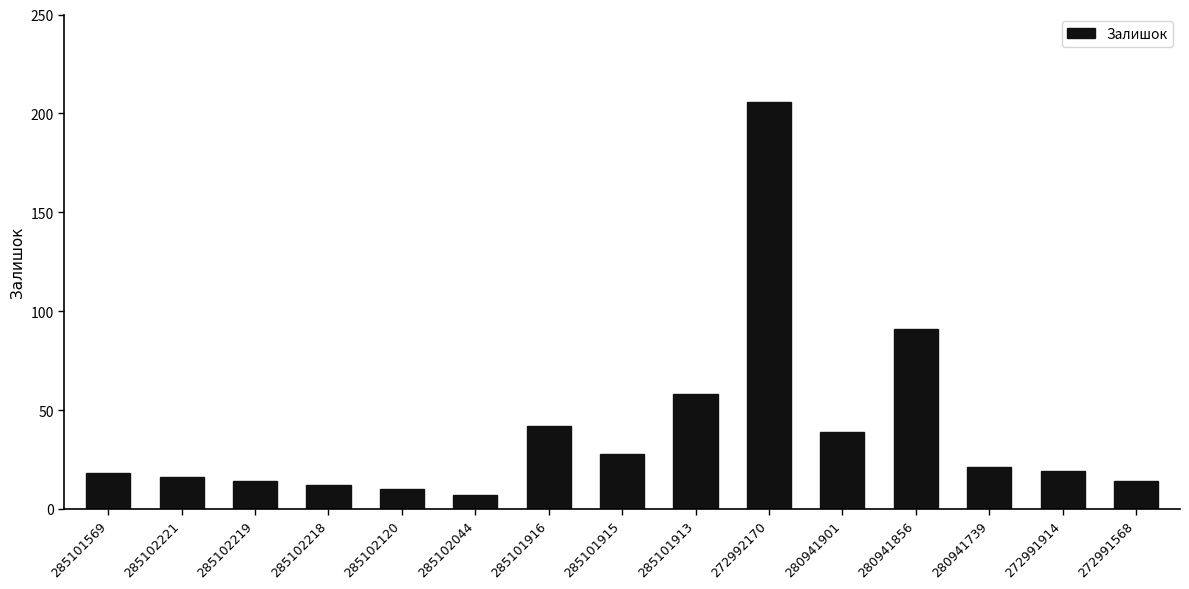

What is the minimum value shown in the chart?

7